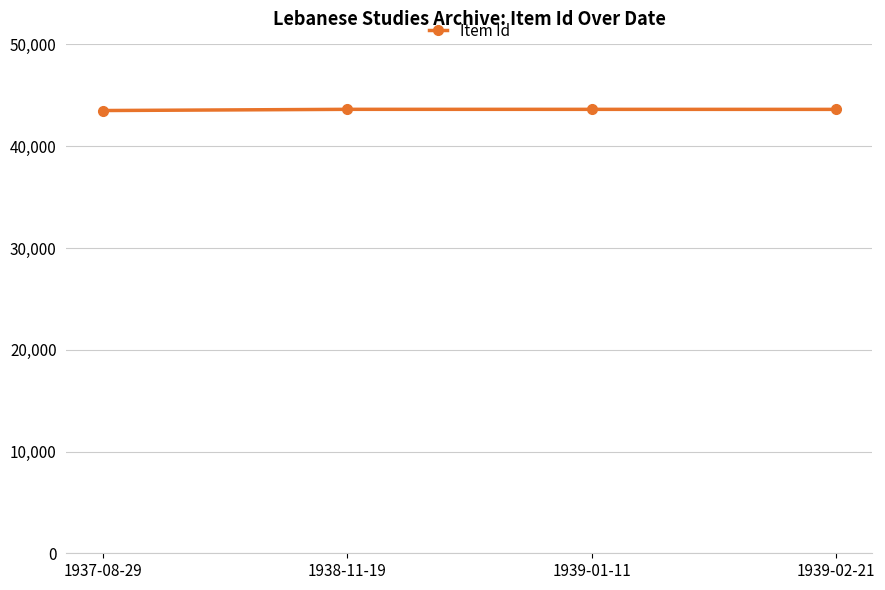

What is the maximum value shown in the chart?

43624